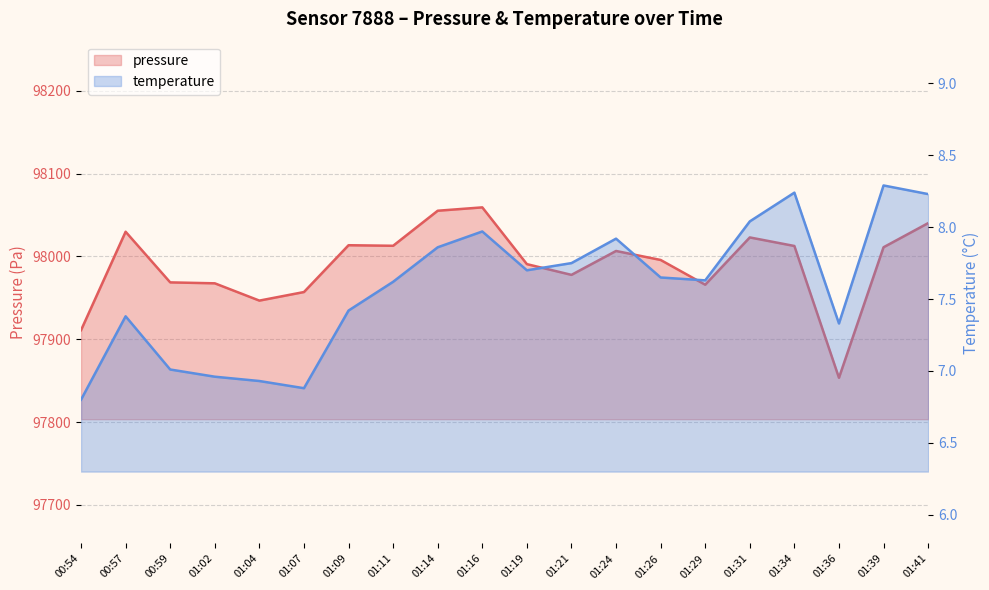

The value of temperature at 01:24 is 7.9. True or false?

True